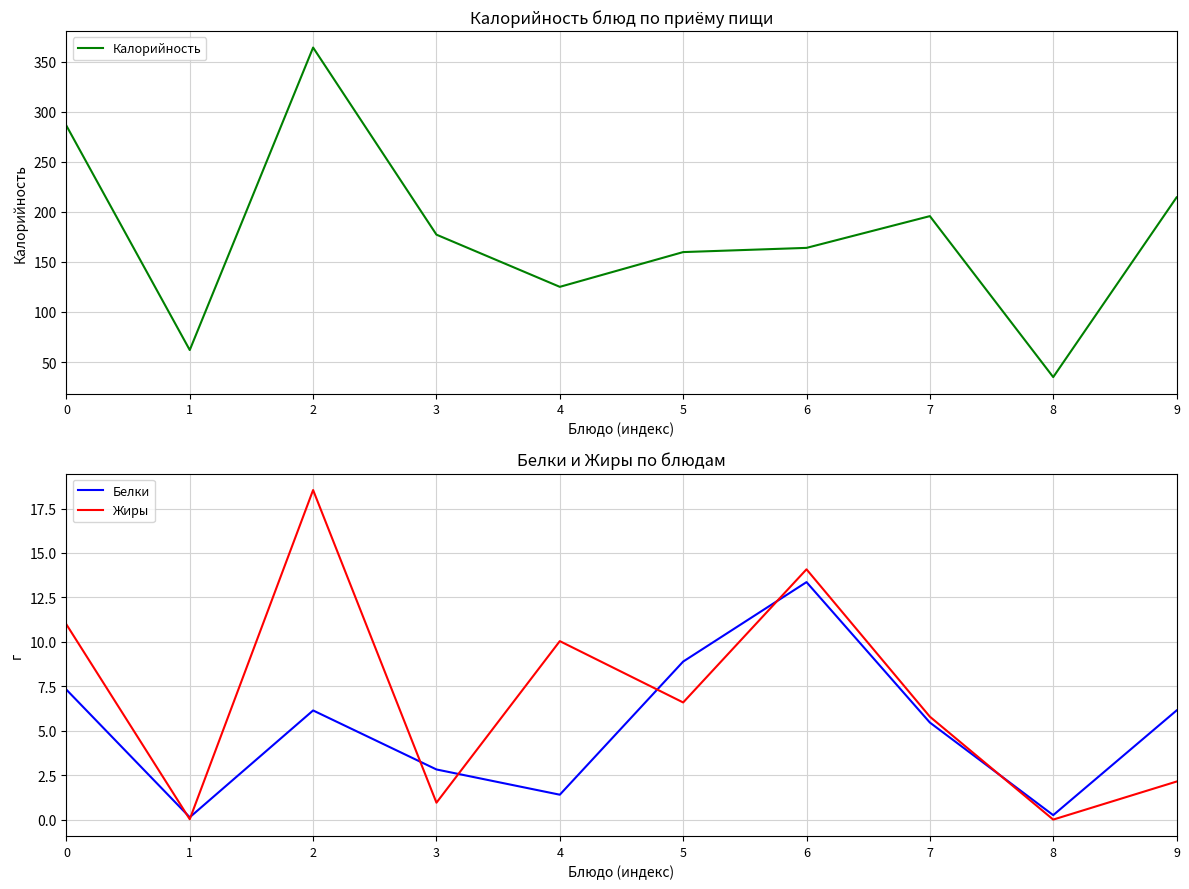

Where is Жиры nearest to the value 9?

4